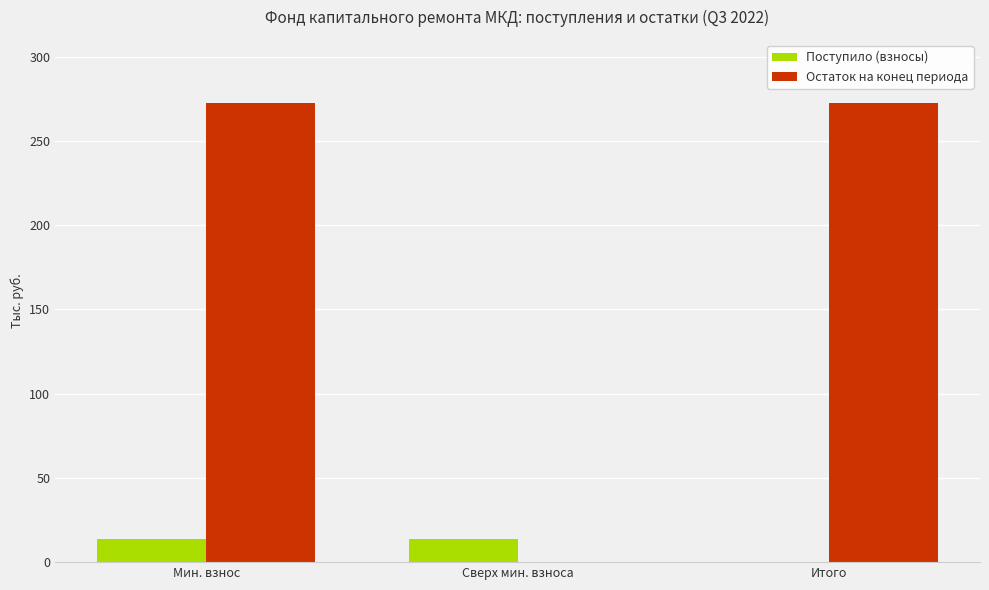

How many positive values does the Поступило (взносы) series have?

2